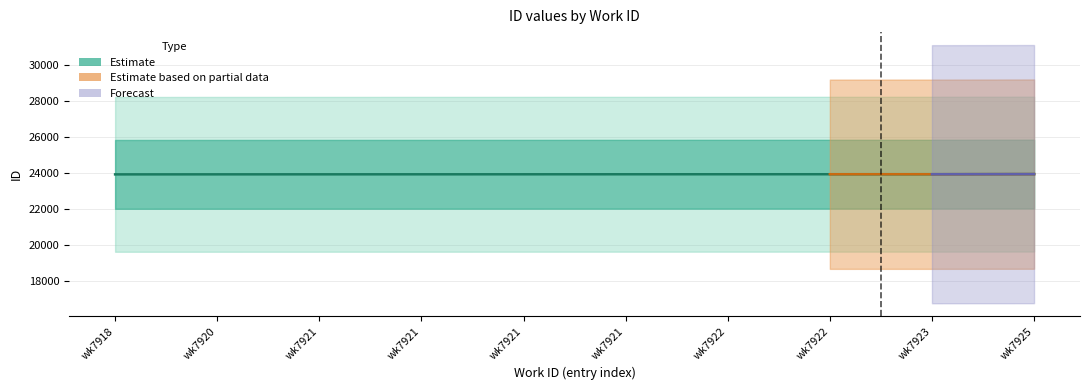

True or false: there are more than 1 points higher than both neighbors.

False